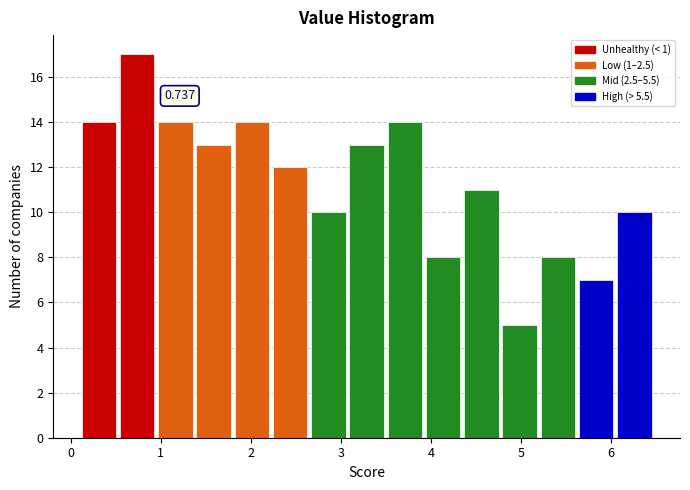

Over which range of the x-axis is the bar tallest?

0.5 to 0.9